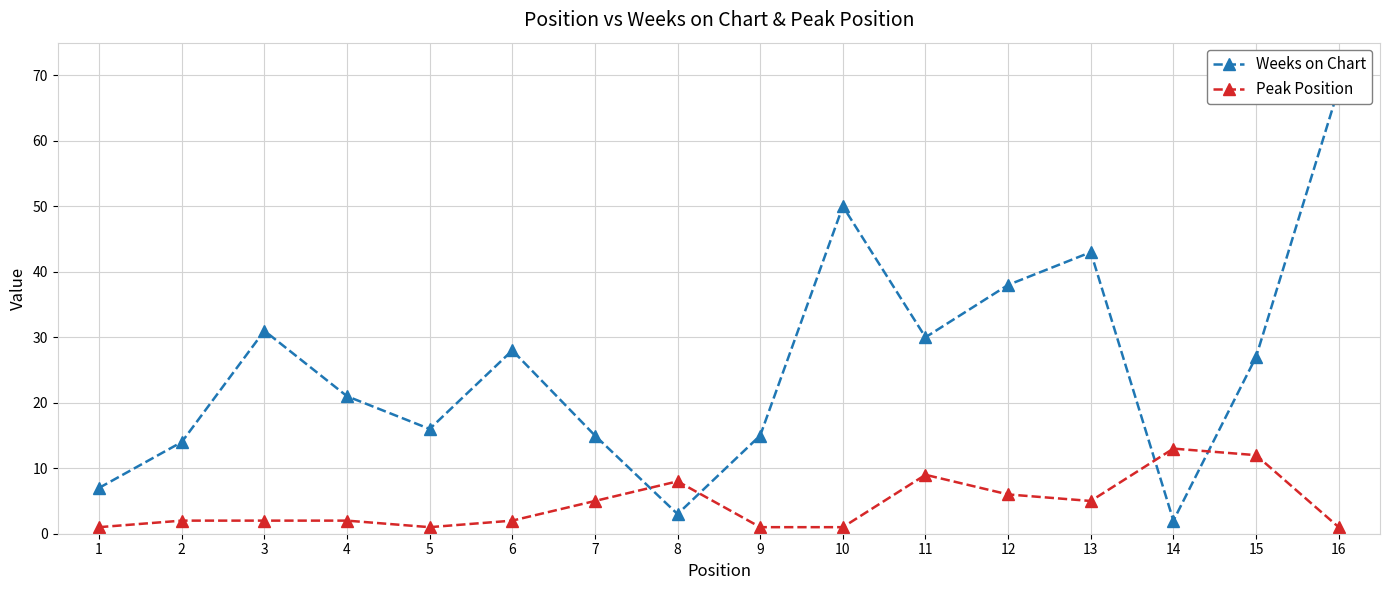

What is the sum of all Weeks on Chart values?

408